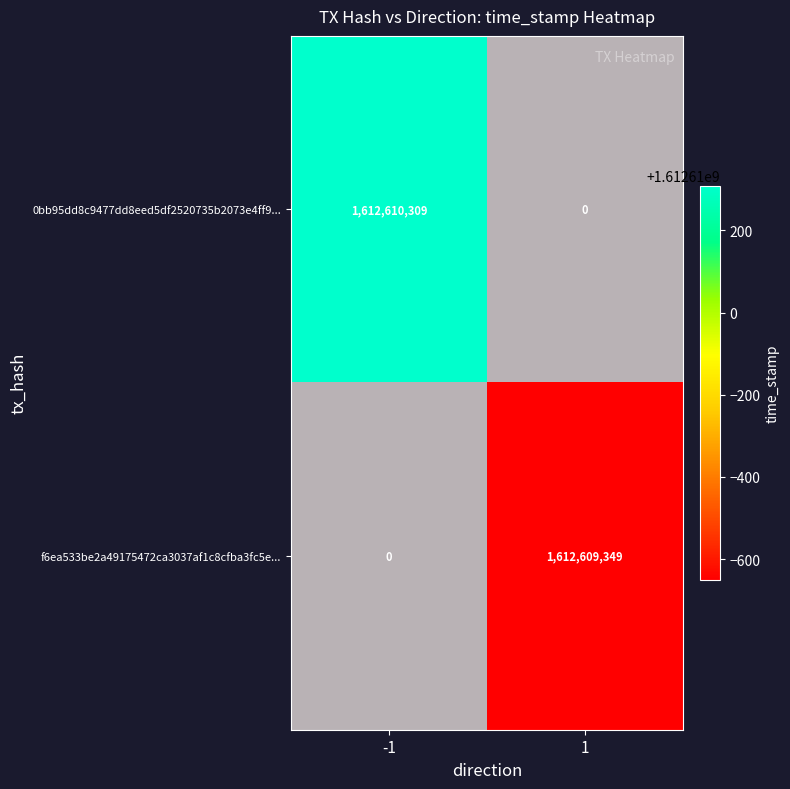

How many categories are shown in the chart?

2